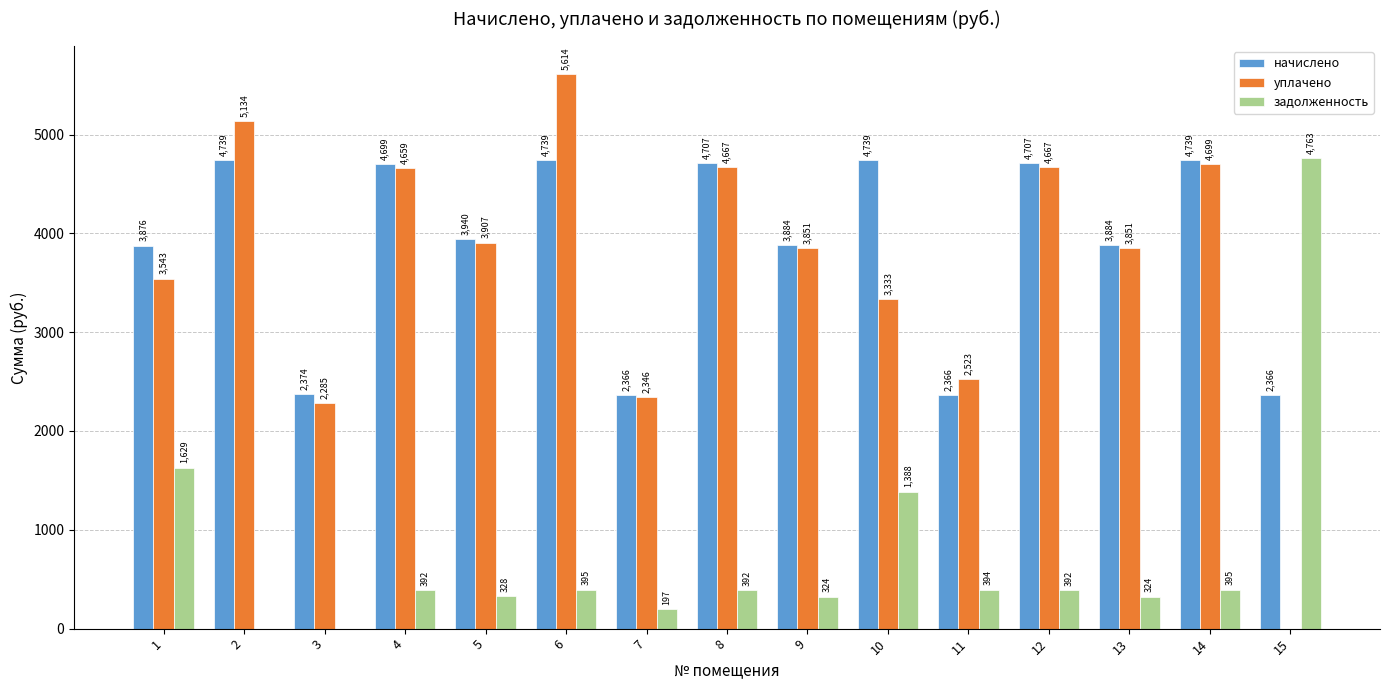

Between 3 and 10, which series saw the biggest shift?

начислено